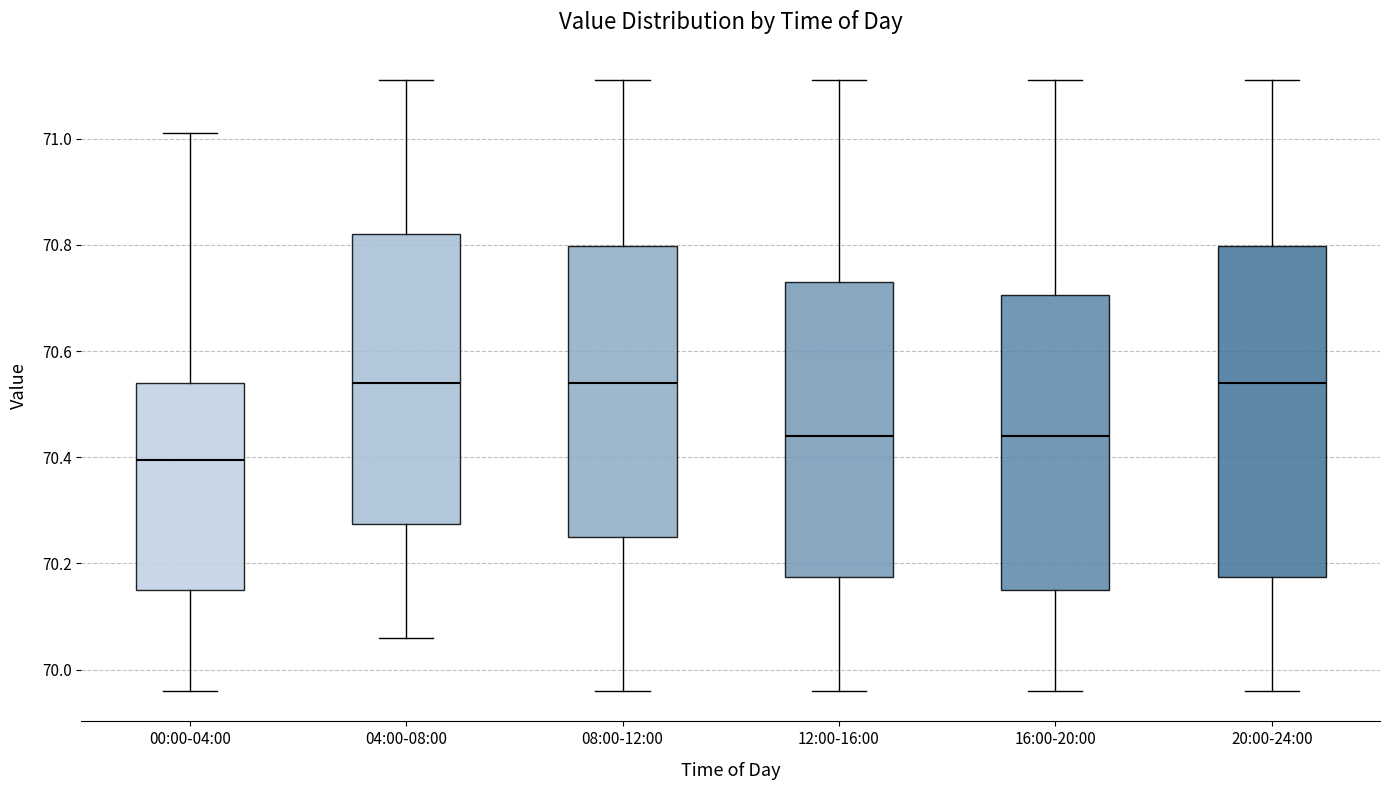

Which box's median line is the lowest?

00:00-04:00